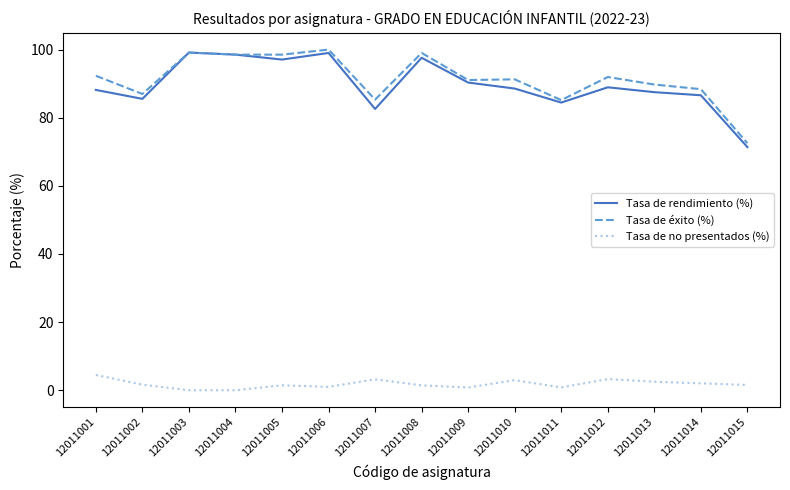

What is the sum of the Tasa de éxito (%) values at 12011009 and 12011001?

183.4